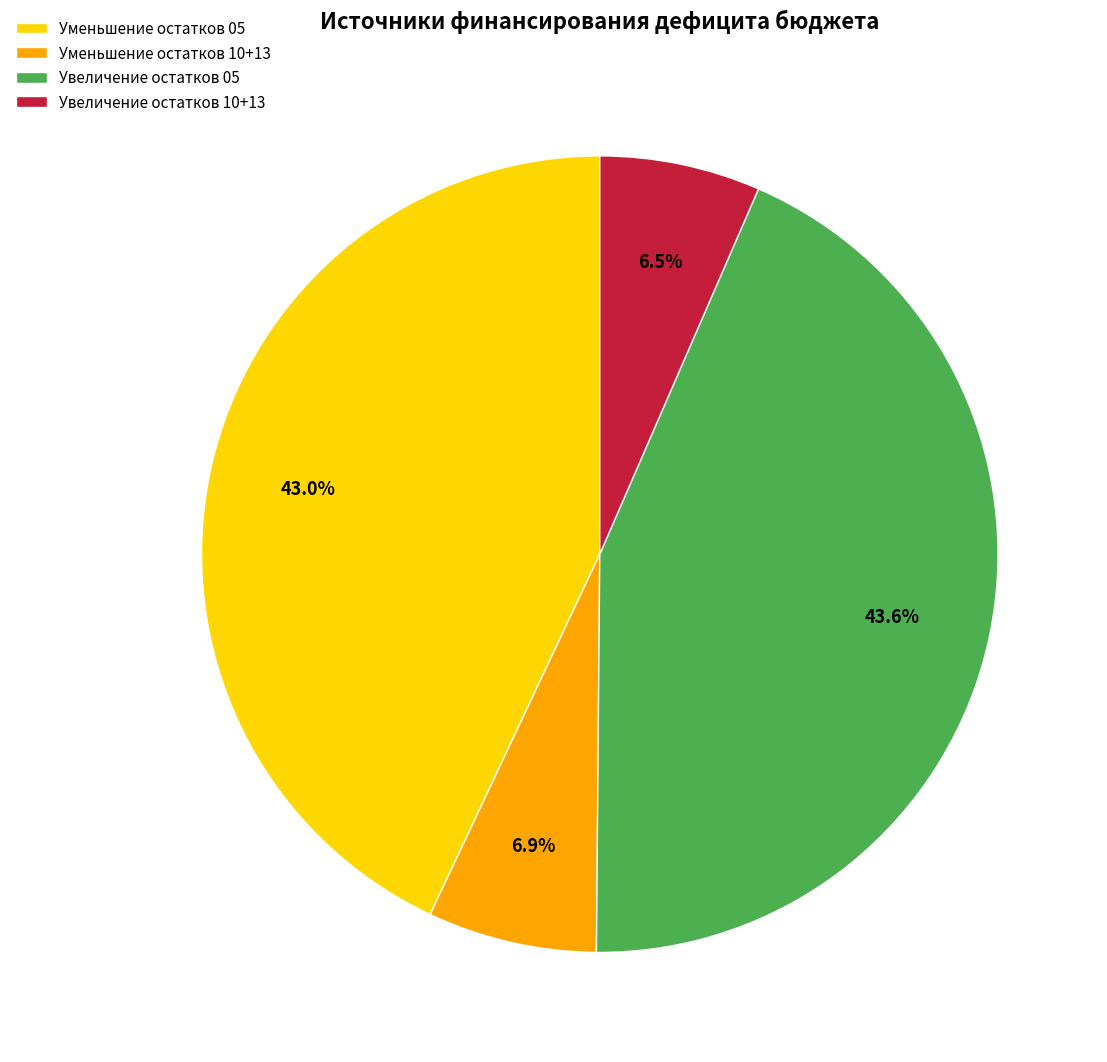

Between Увеличение остатков 10+13 and Увеличение остатков 05, which is larger?

Увеличение остатков 05